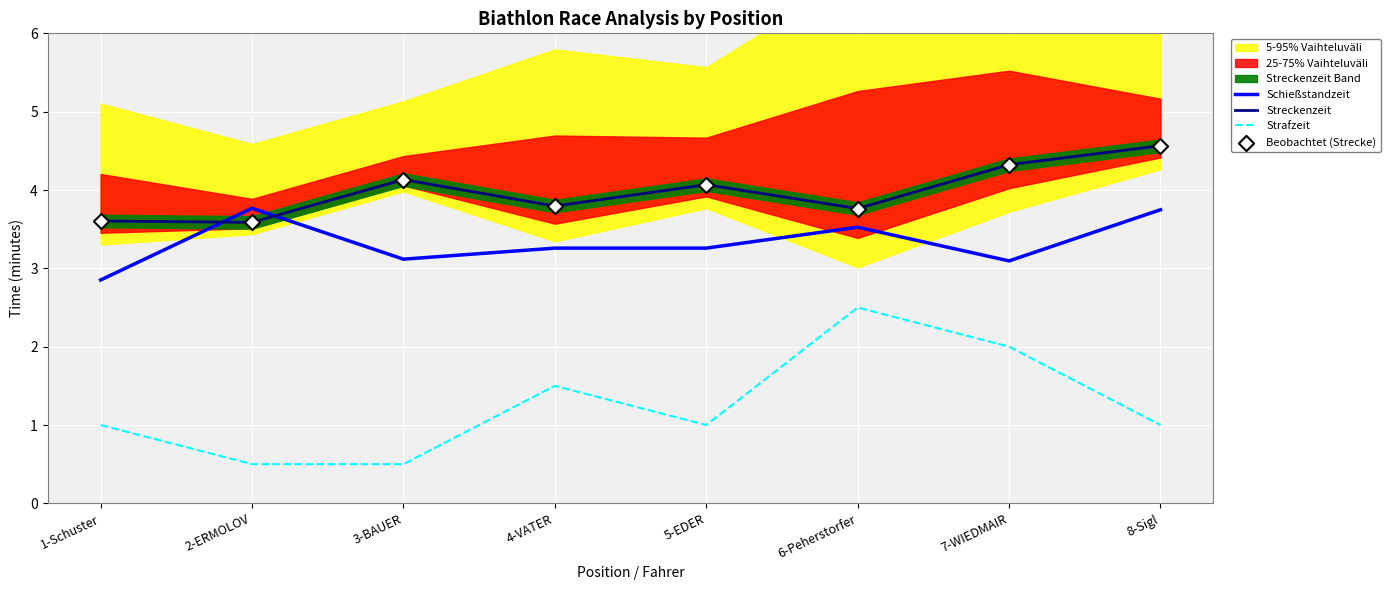

At which category is the sum across all series the highest?

8-Sigl